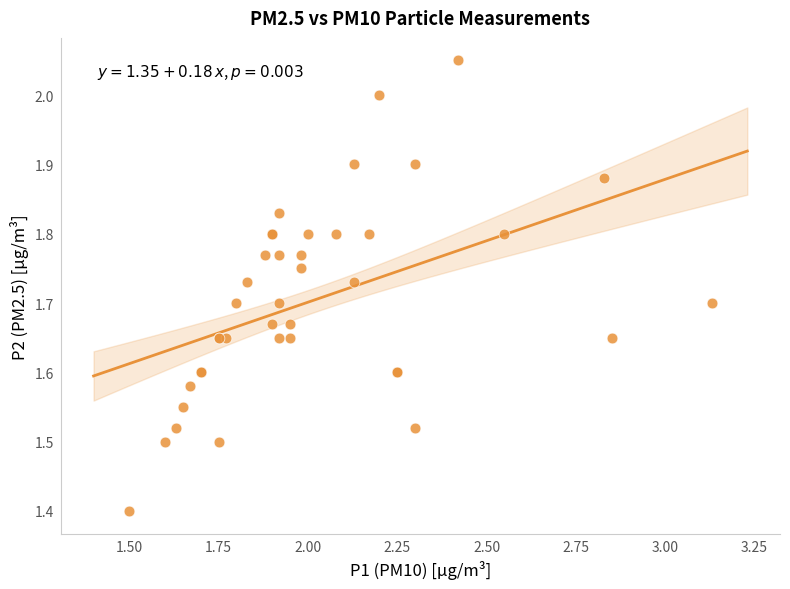

What Y value in the scatter plot is closest to 1?

1.4